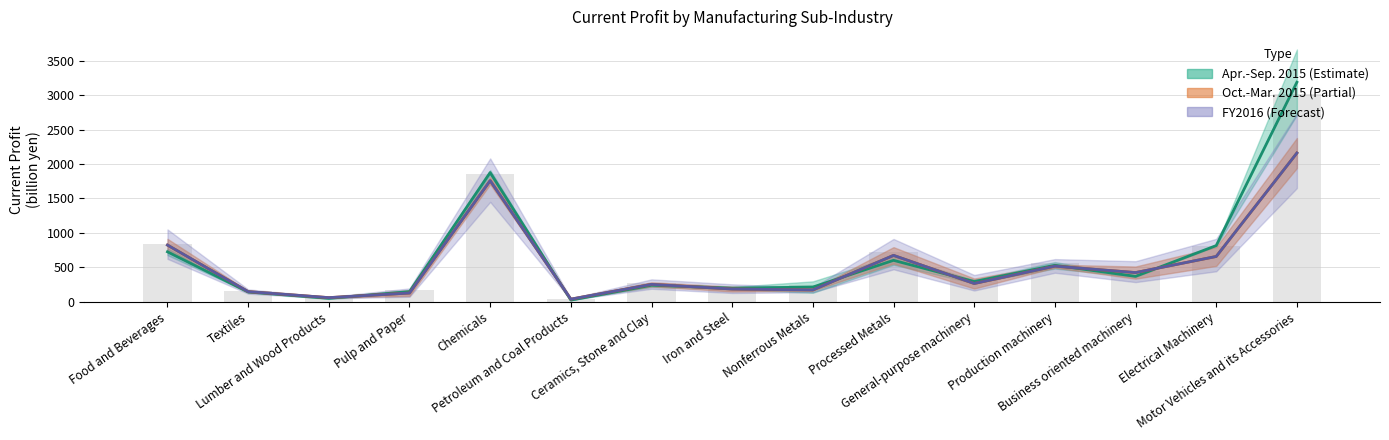

What is the sum of the Oct.-Mar. 2016 values at Pulp and Paper and General-purpose machinery?

390.7